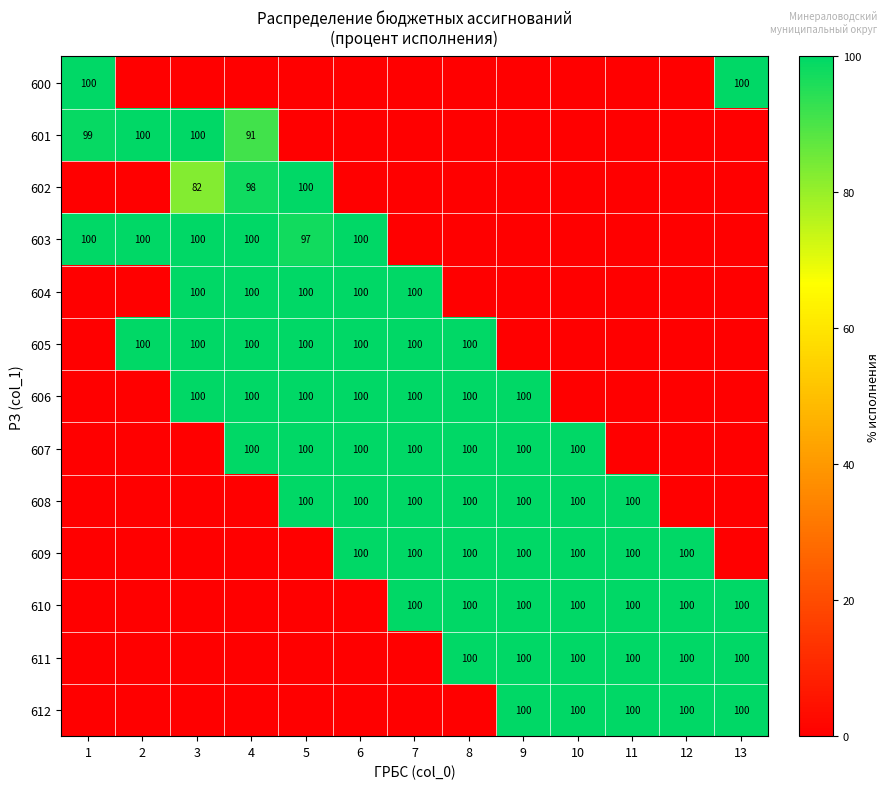

Is it true that 608 equals 100 at 10?

True